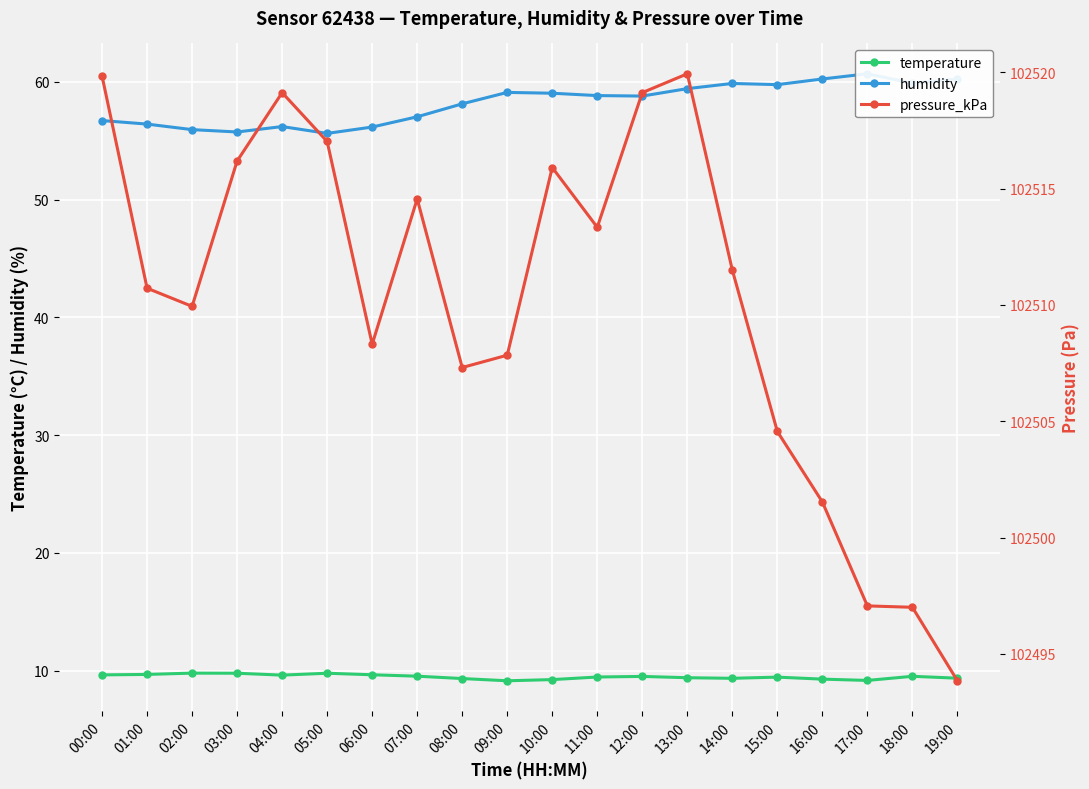

How many lines are shown in the chart?

3